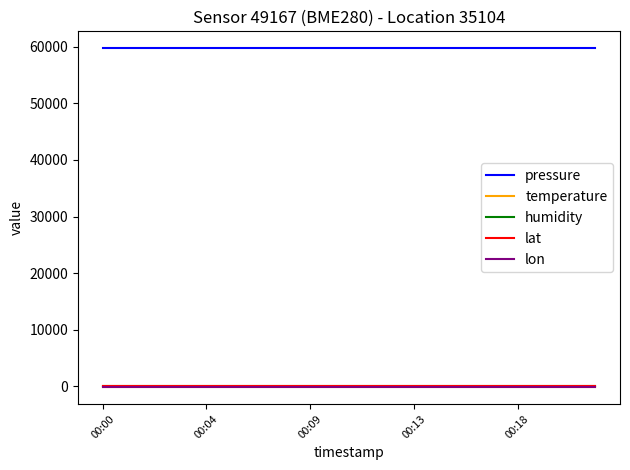

True or false: lon and pressure intersect in this chart.

False